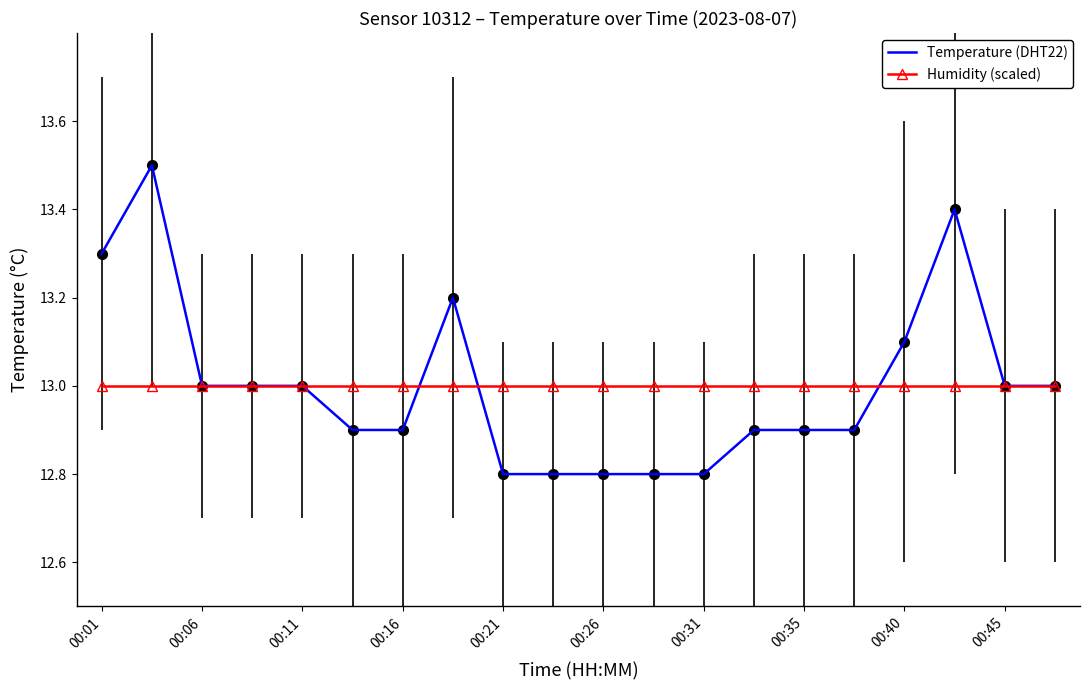

What is the maximum value shown in the chart?

13.5